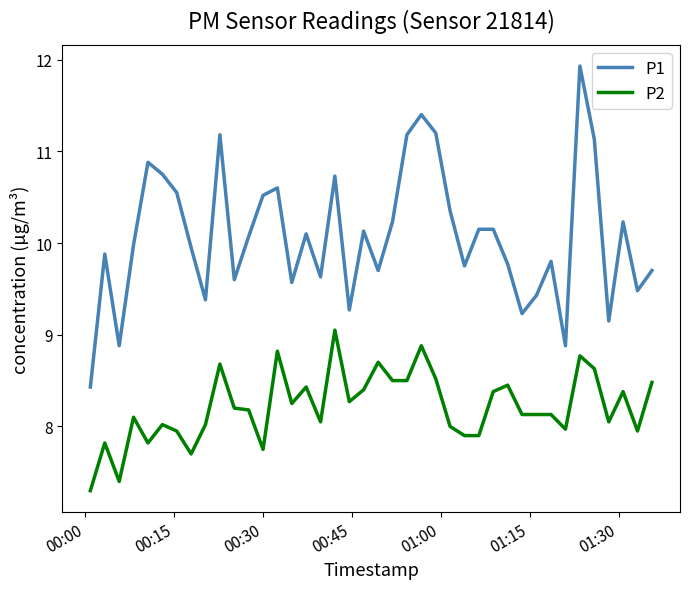

Which series has the largest total across all categories?

P1